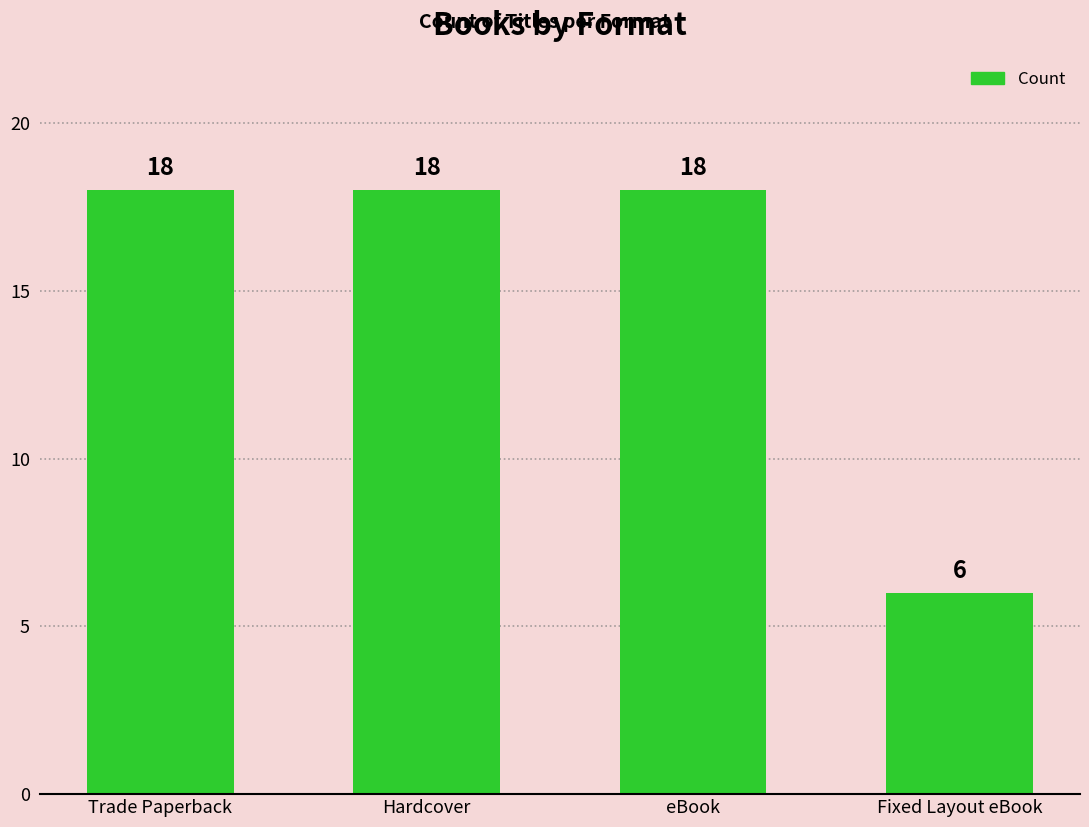

Reading left to right, list all the values displayed in this chart.

18	18	18	6